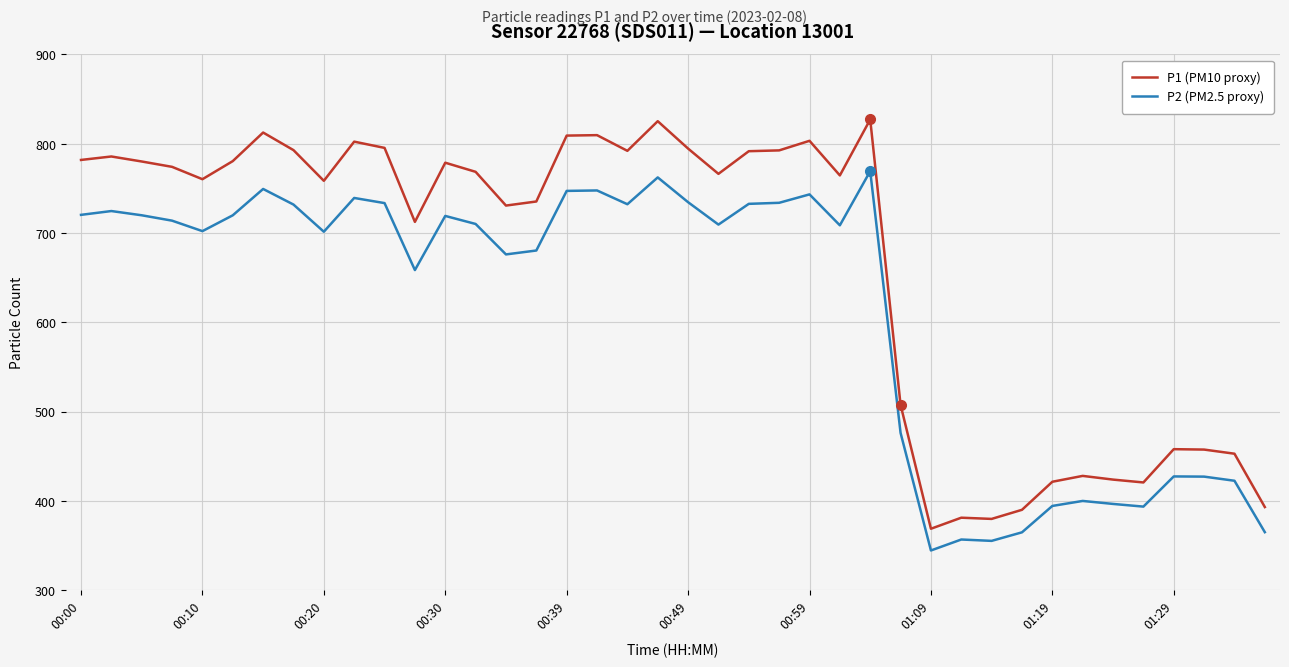

Rank the series by their maximum value, from lowest to highest.

P2 (PM2.5 proxy), P1 (PM10 proxy)